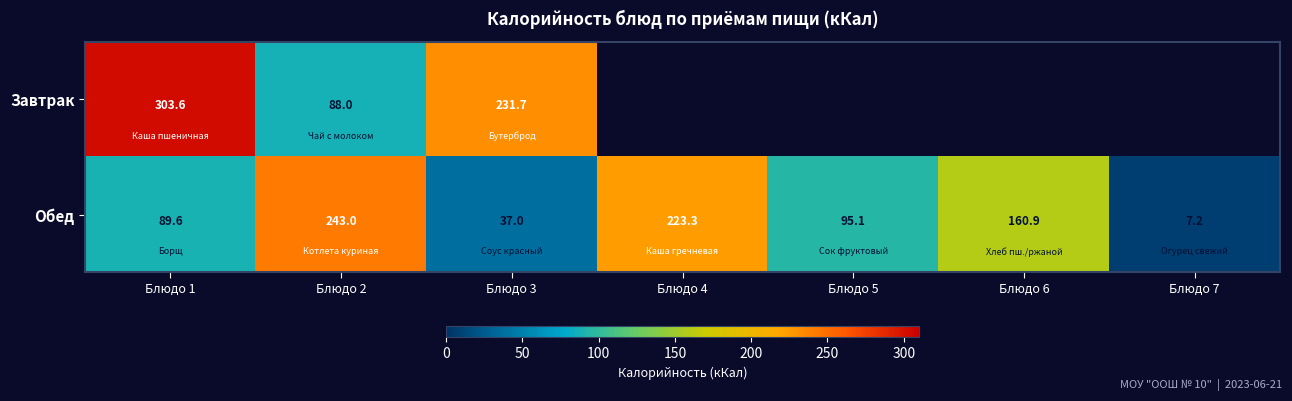

What is the sum of the Обед values at Блюдо 1 and Блюдо 6?

250.5